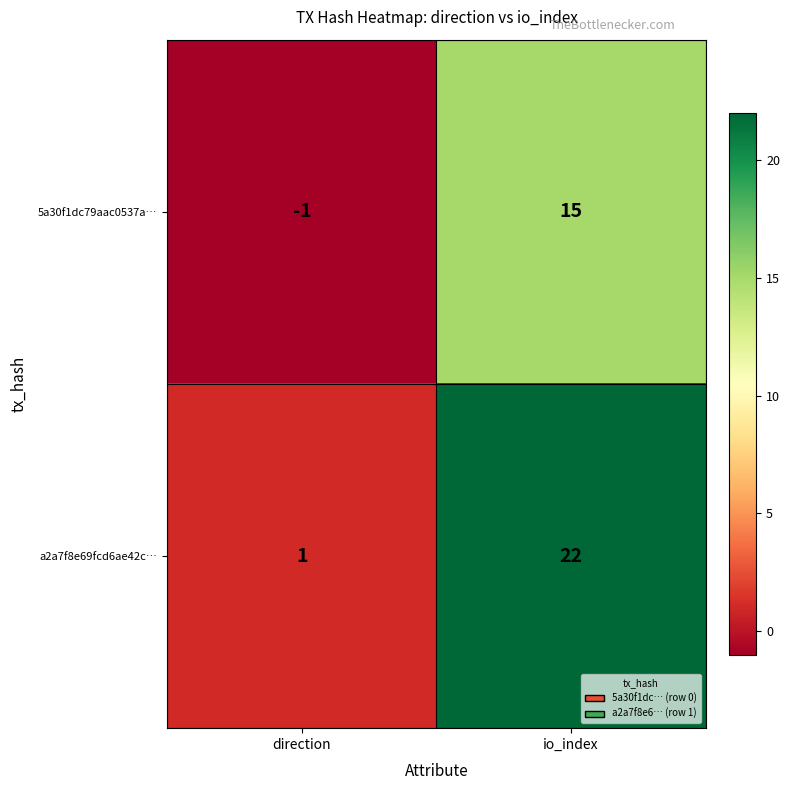

Reading left to right, extract all data points from this chart.

5a30f1dc79aac0537a…: direction=-1	io_index=15
a2a7f8e69fcd6ae42c…: direction=1	io_index=22